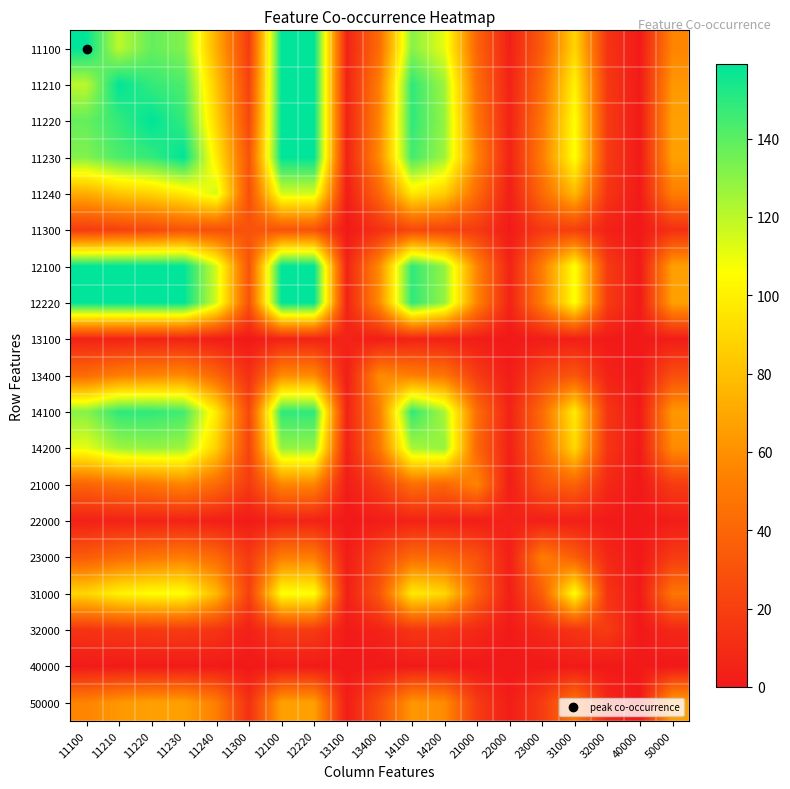

At which category is the sum across all series the highest?

12100